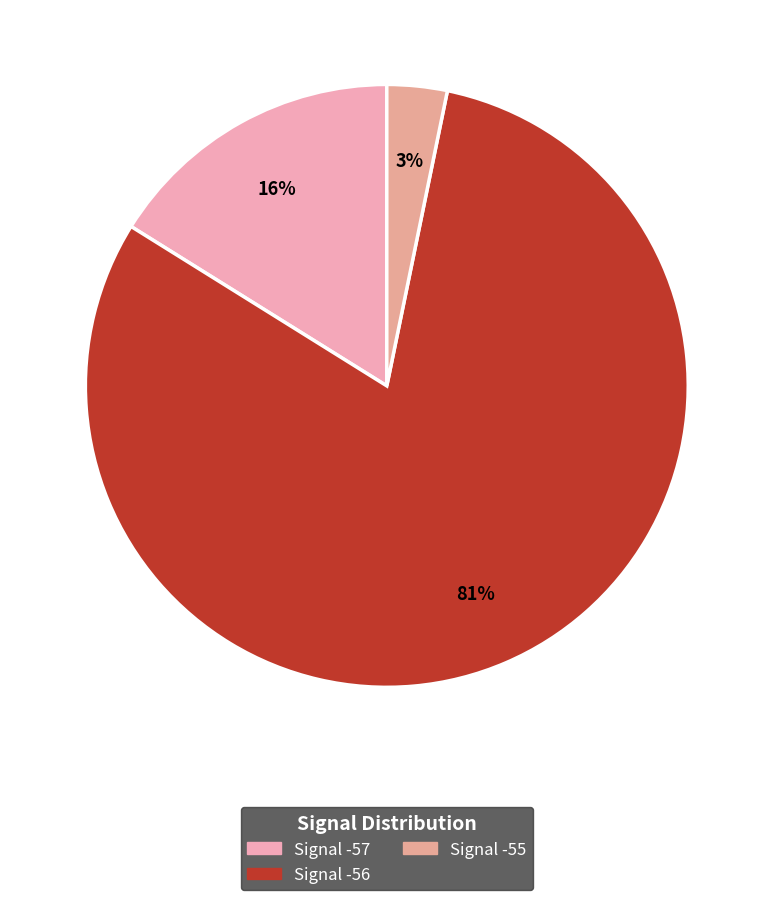

Does any single category account for the majority?

Yes